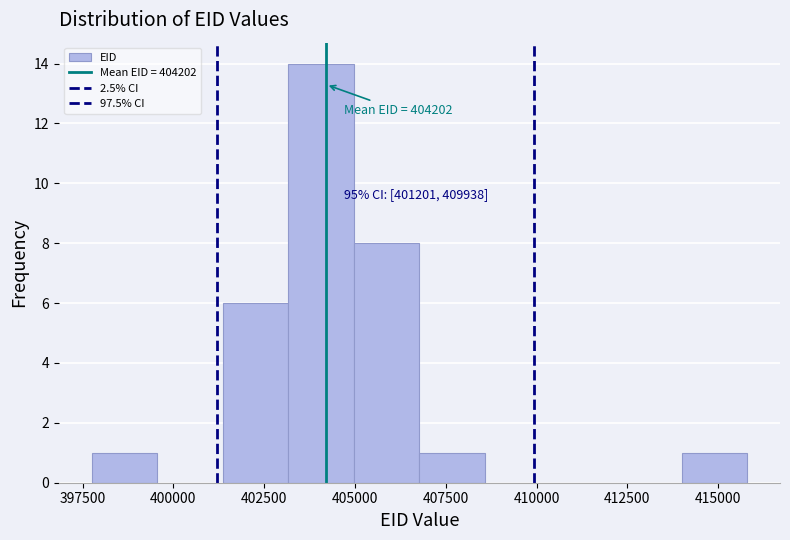

Read against the x-axis, roughly where is the centre of the tallest bar?

404000